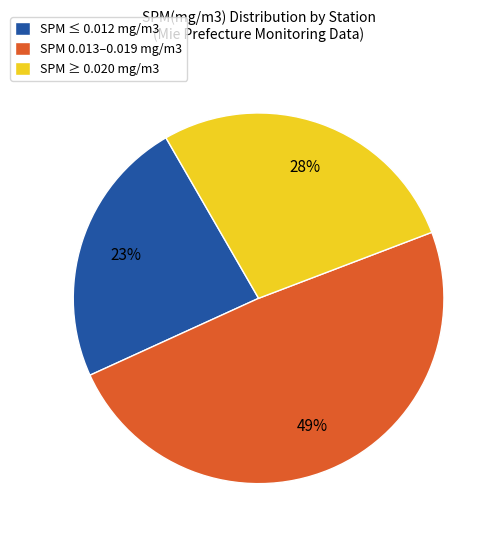

Do SPM ≥ 0.020 mg/m3 and SPM 0.013–0.019 mg/m3 together represent more than half of the pie?

Yes